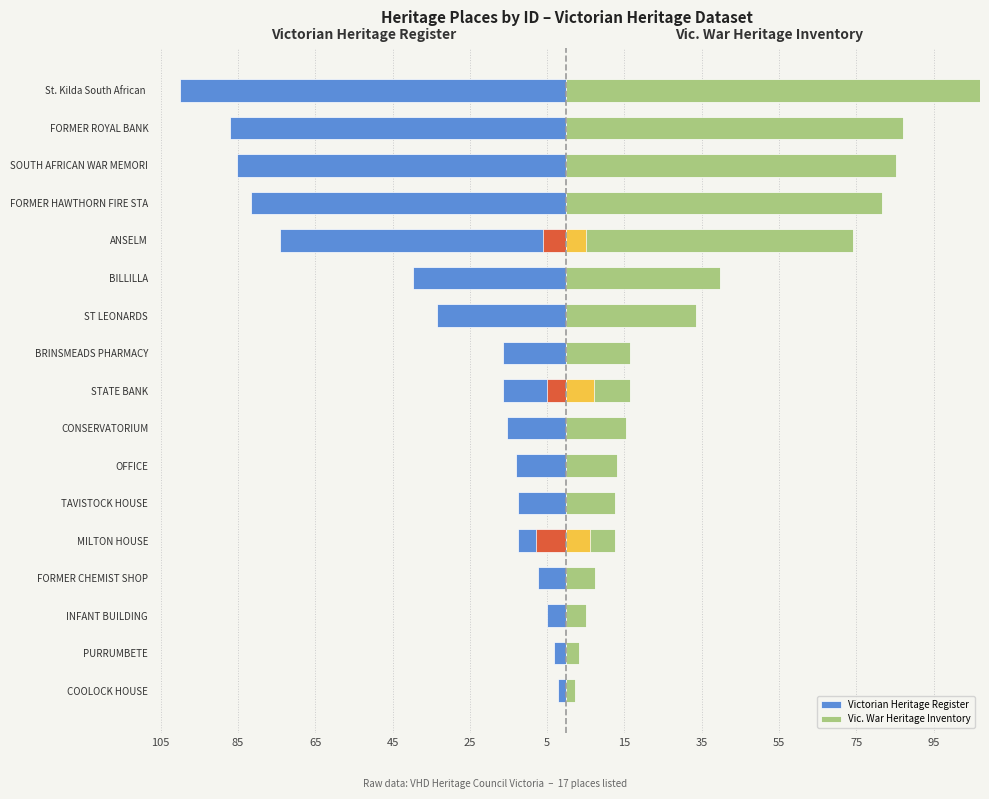

Count the number of data series in this chart.

2